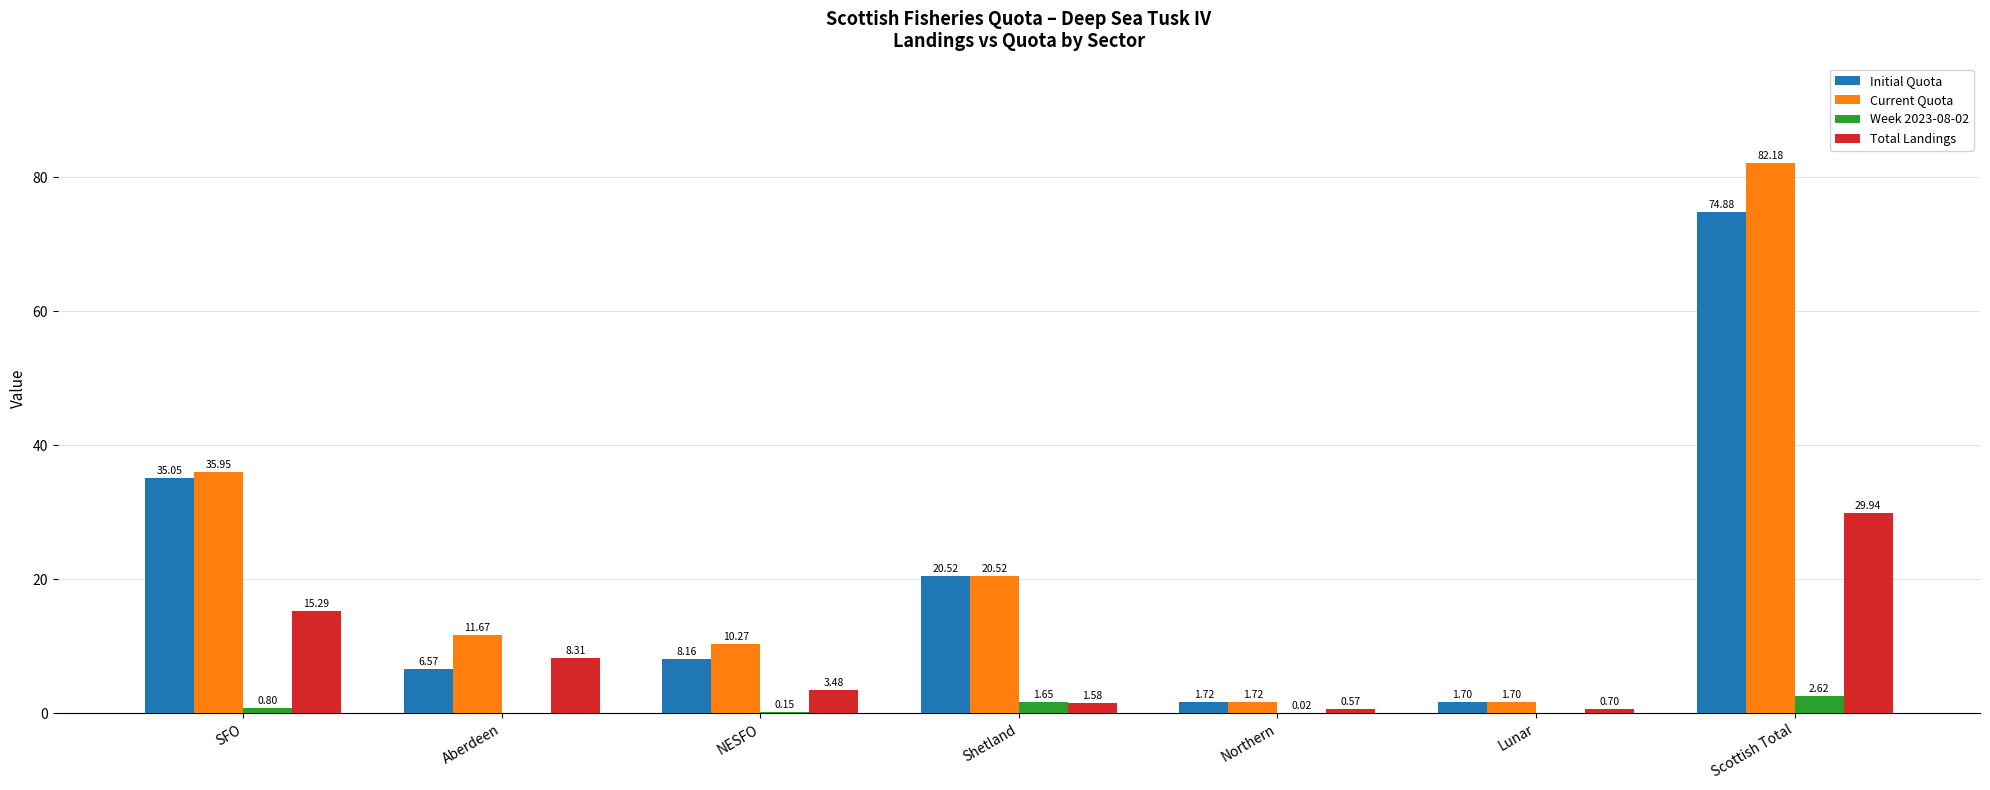

Between Aberdeen and NESFO, which series saw the biggest shift?

Total Landings